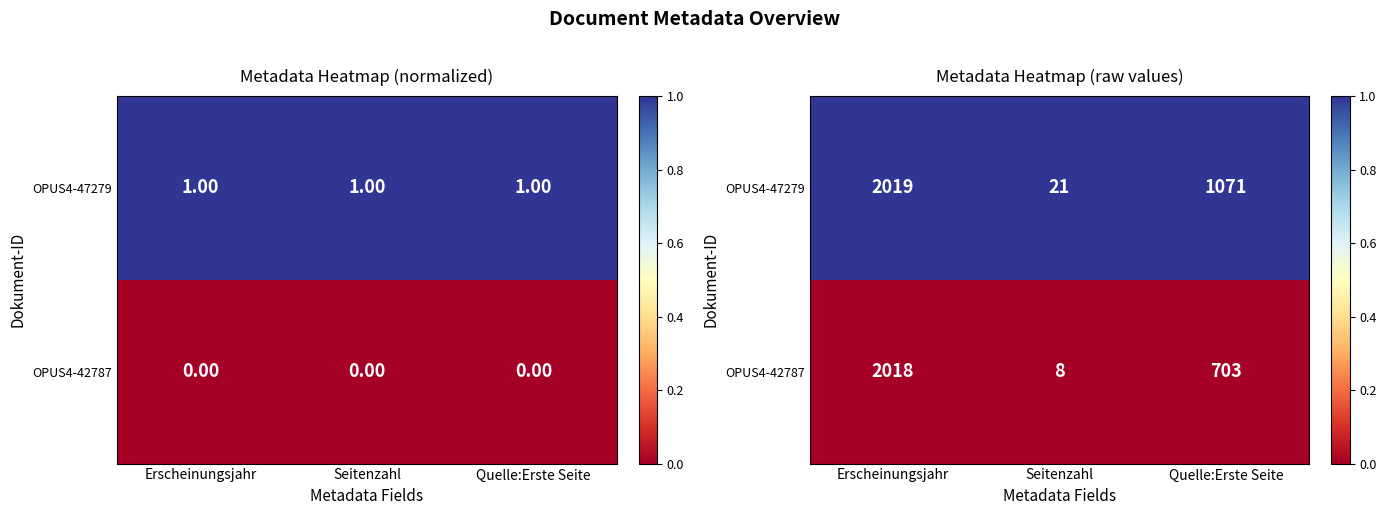

Which series has the widest spread of values?

OPUS4-47279